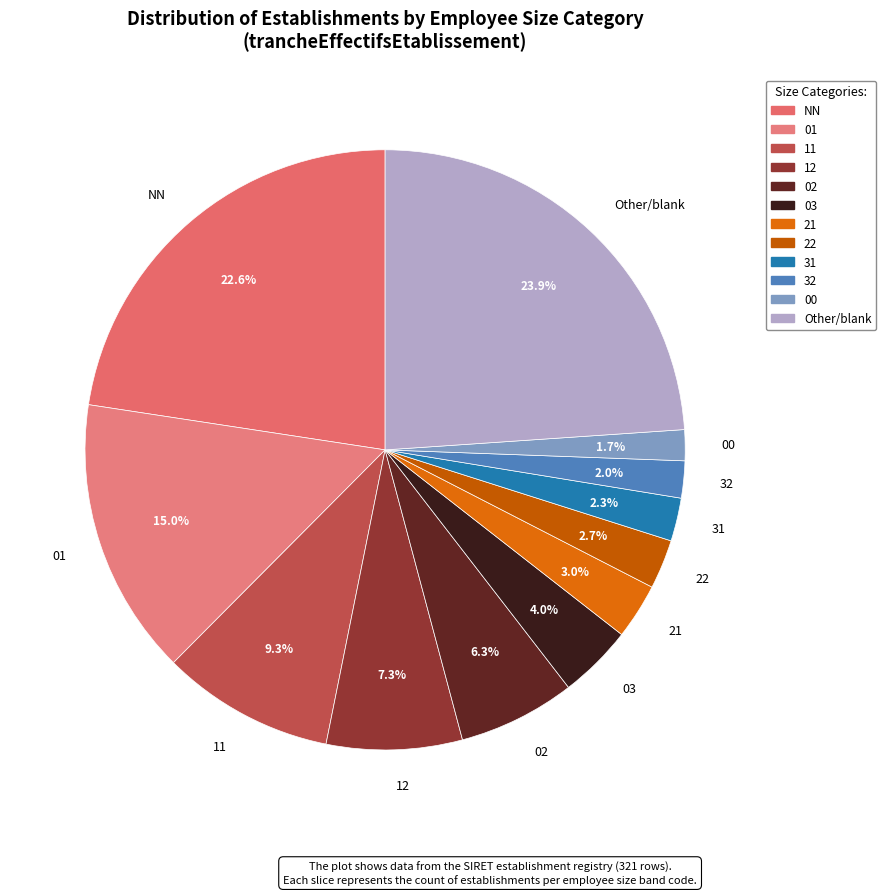

Does any single category account for the majority?

No